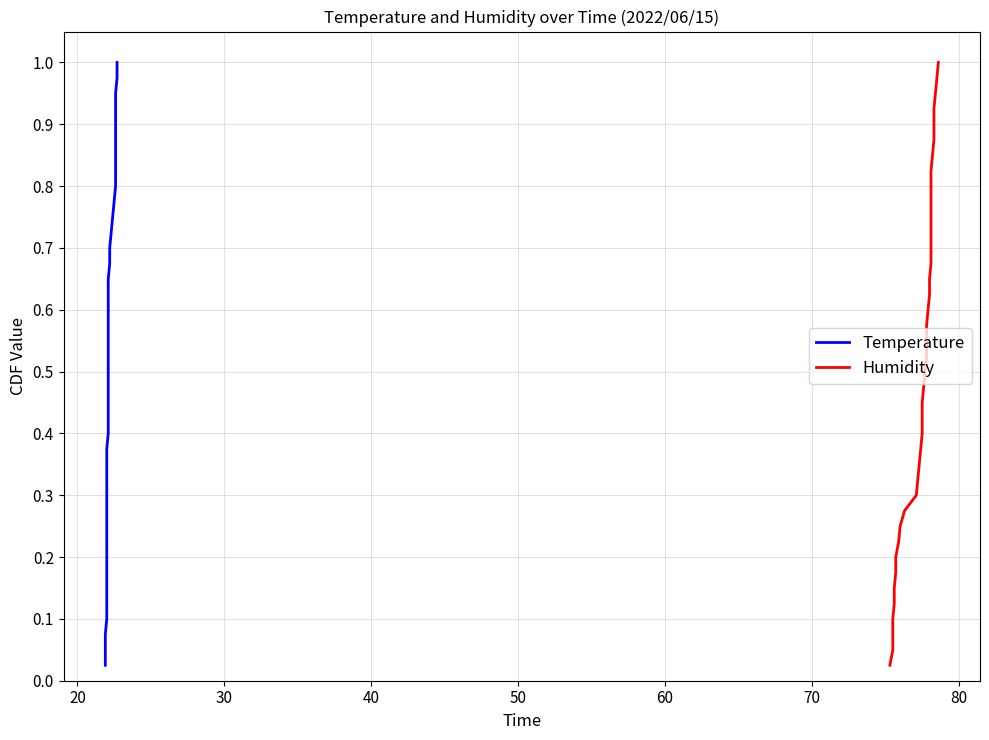

What is the maximum value for Temperature?

1.0